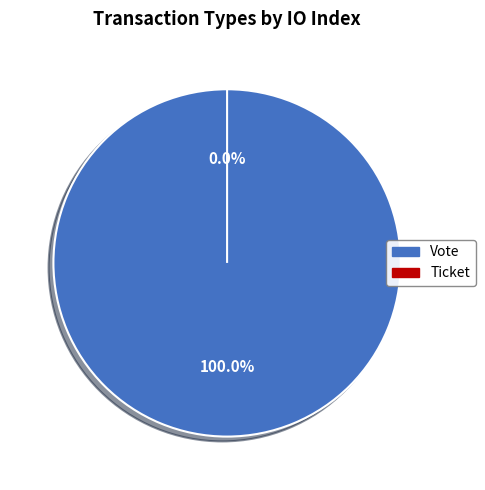

To the nearest percent, what is the average slice percentage?

50%